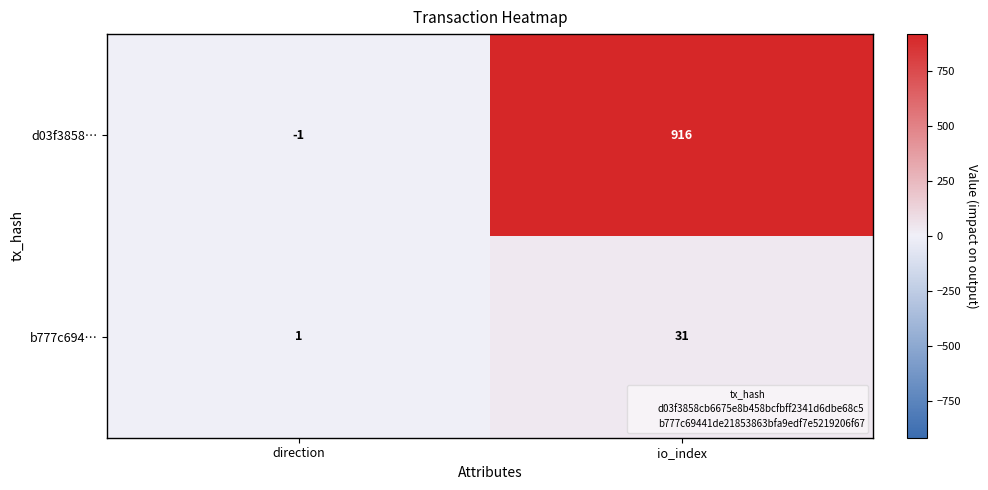

List the series in order of their peak value, highest first.

d03f3858…, b777c694…